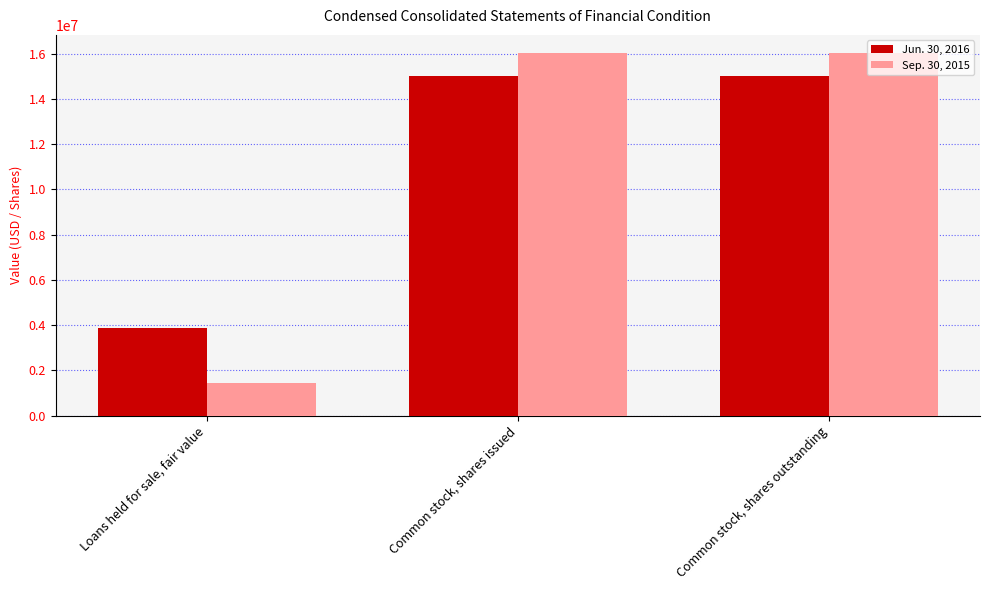

Rank the series by their maximum value, from lowest to highest.

Jun. 30, 2016, Sep. 30, 2015